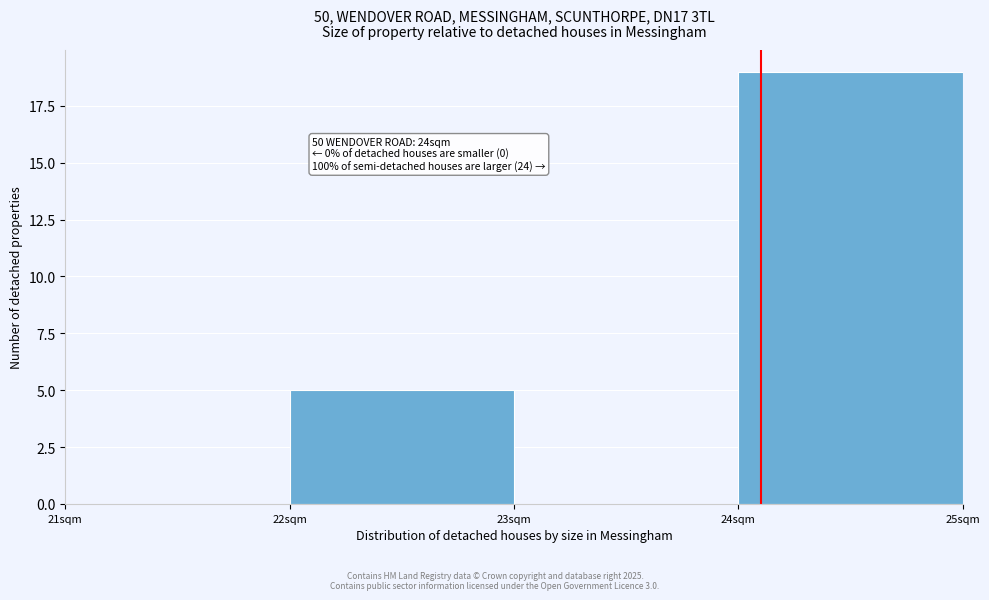

Over which range of the x-axis is the bar tallest?

24 to 25